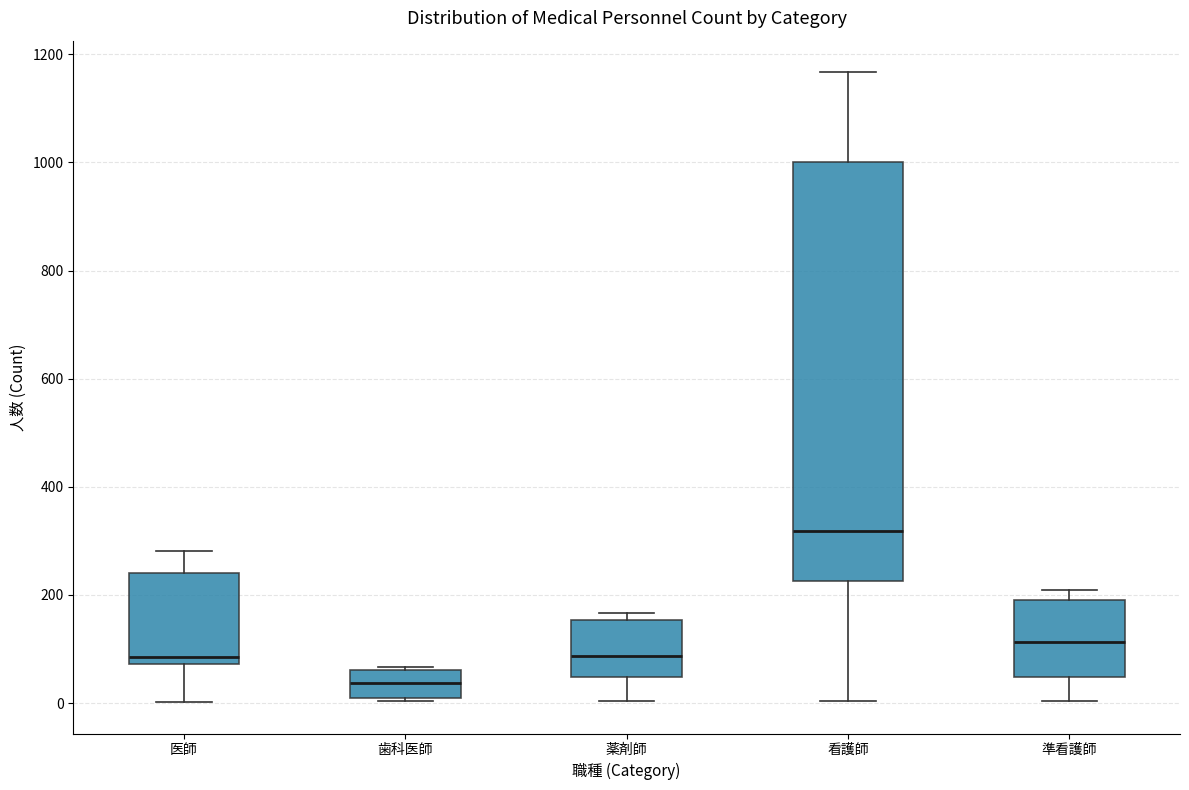

Which box is the tallest, from its lower edge to its upper edge?

看護師